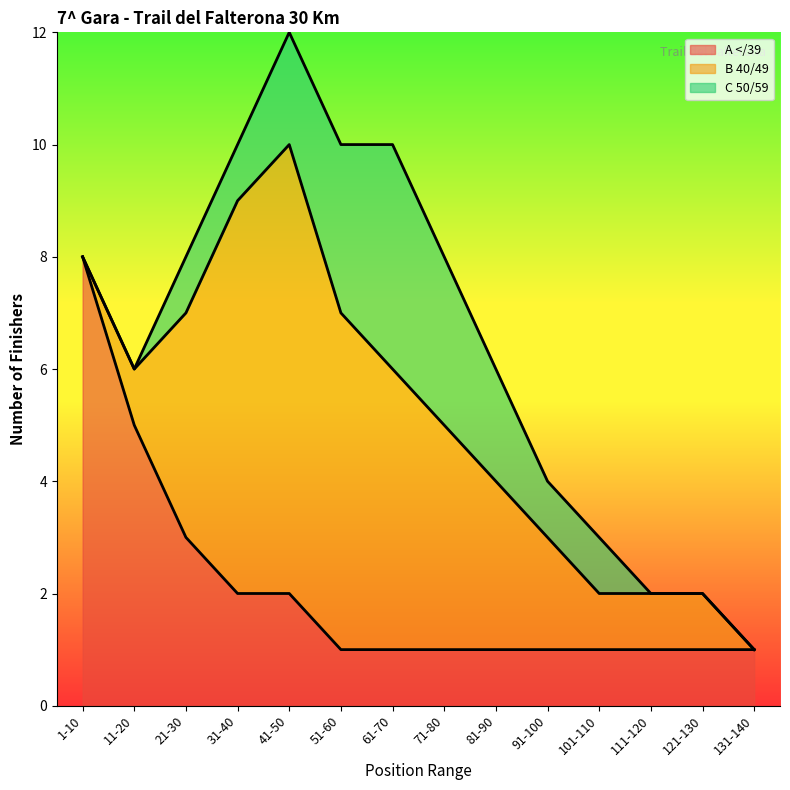

Which series has the widest spread of values?

B 40/49